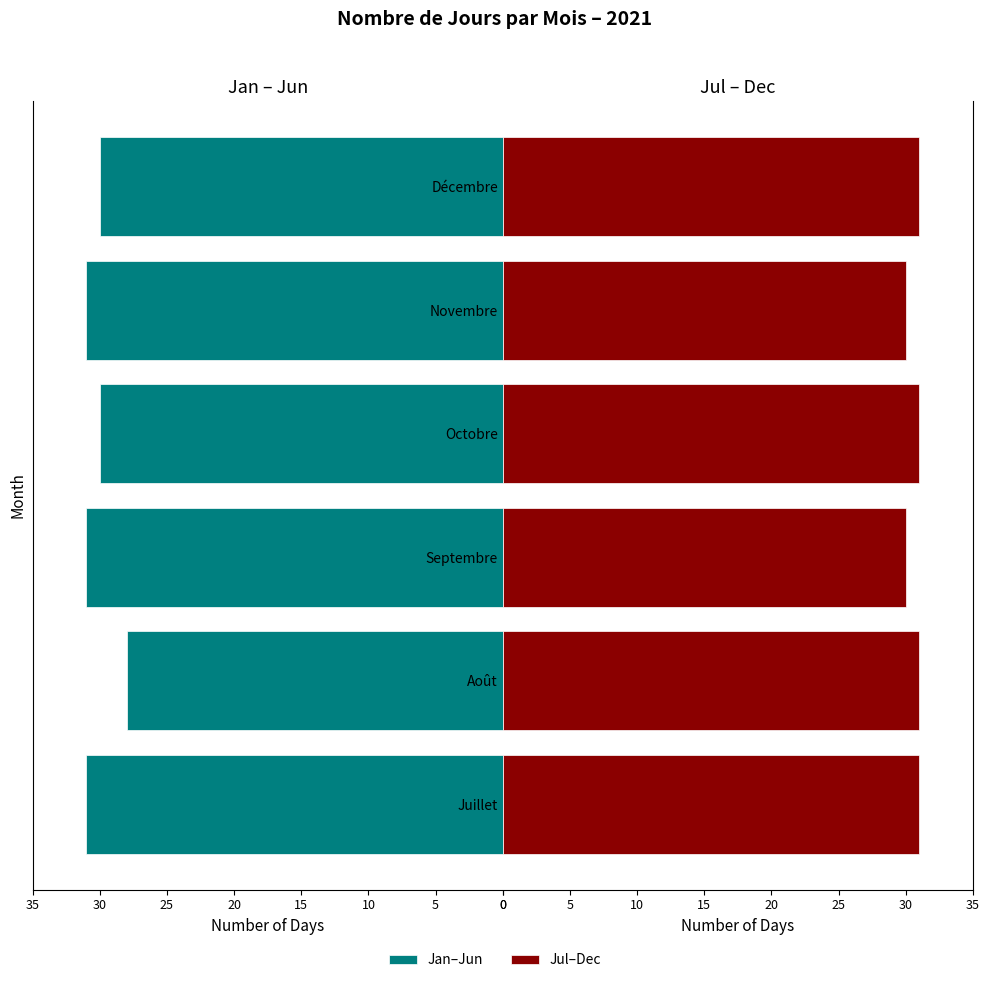

How many bars are there in each group?

2